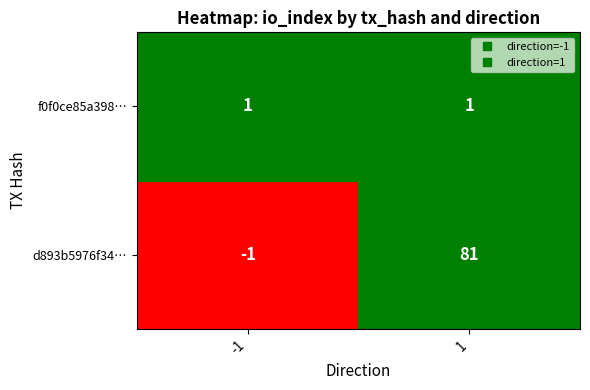

Reading left to right, what are all the values shown in this chart?

d893b5976f34369d6f73f931bd35c8c4b6ad21b: -1	81
f0f0ce85a398bc2cdc1fdfb3f5e60b001bbd333: 1	1